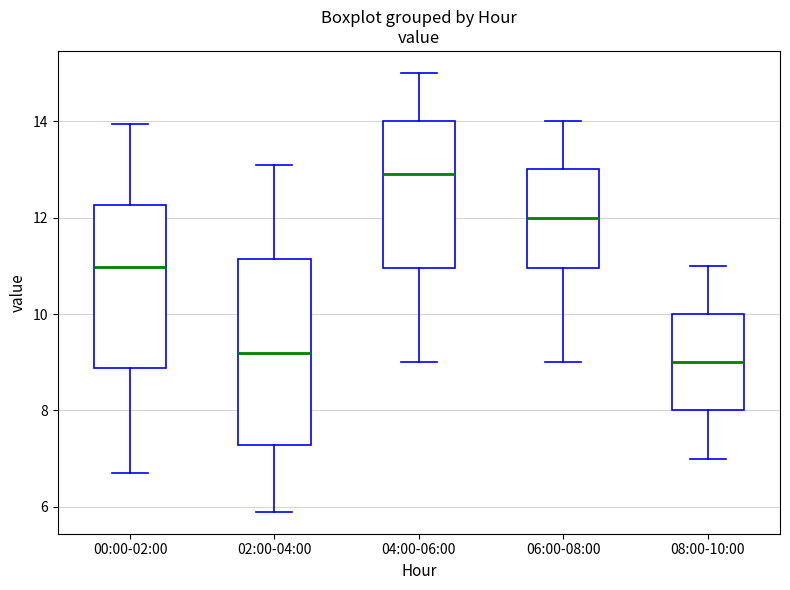

Reading left to right, transcribe this box plot: for each box, give where its median line is, the range the box spans, and where its two whiskers end, as read against the y-axis. The values are not printed on the chart, so give them approximately, as read against the axis.

00:00-02:00: median 11.0, box 8.8 to 12.2, whiskers 6.8 to 14.0
02:00-04:00: median 9.2, box 7.2 to 11.2, whiskers 6.0 to 13.2
04:00-06:00: median 13.0, box 11.0 to 14.0, whiskers 9.0 to 15.0
06:00-08:00: median 12.0, box 11.0 to 13.0, whiskers 9.0 to 14.0
08:00-10:00: median 9.0, box 8.0 to 10.0, whiskers 7.0 to 11.0